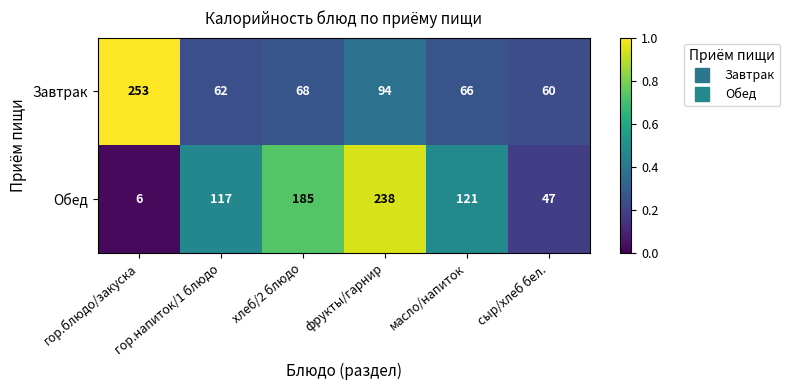

What is the sum of all Завтрак values?

603